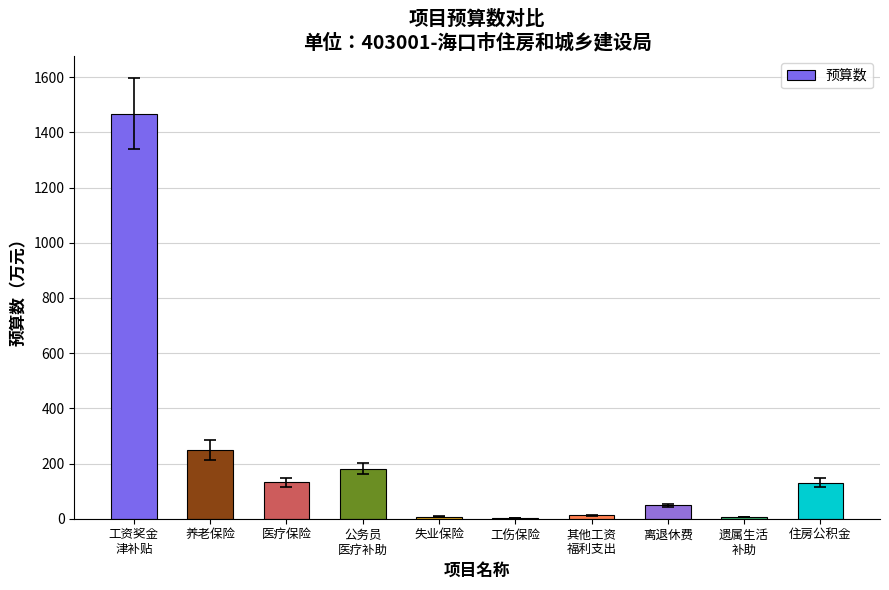

What is the sum of all values?

2237.4